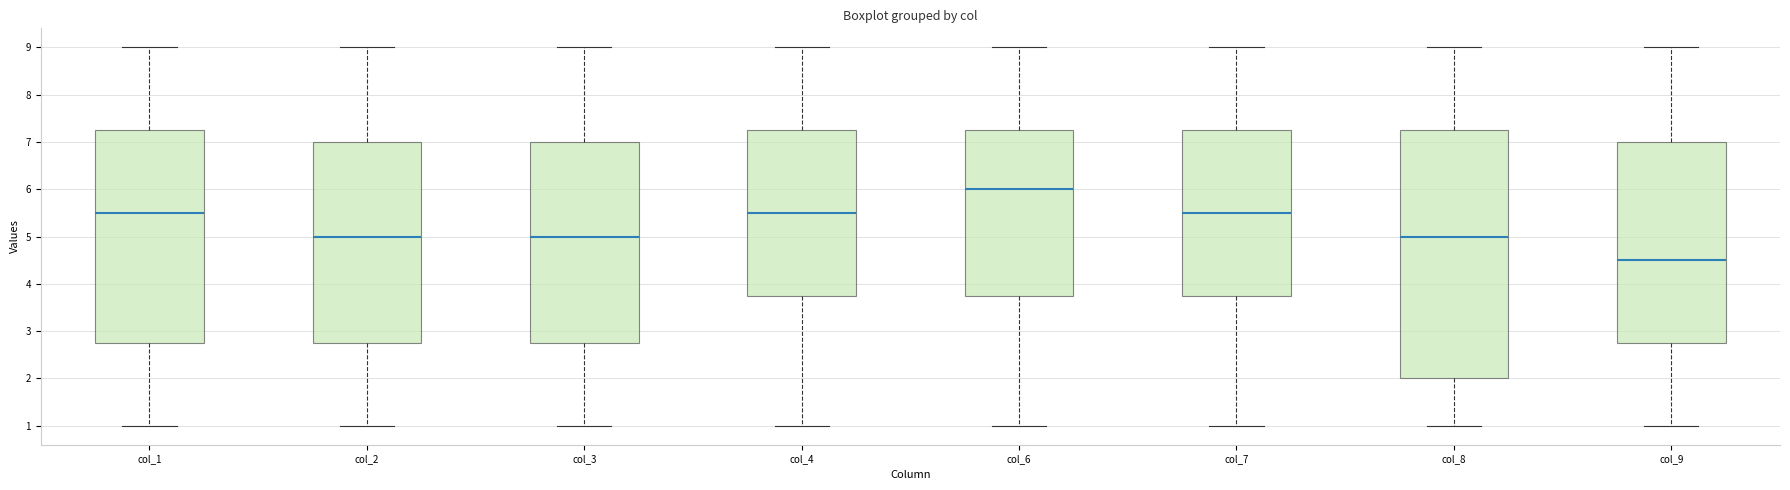

Reading left to right, transcribe this box plot: for each box, give where its median line is, the range the box spans, and where its two whiskers end, as read against the y-axis. The values are not printed on the chart, so give them approximately, as read against the axis.

col_1: median 5.5, box 2.8 to 7.3, whiskers 1.0 to 9.0
col_2: median 5.0, box 2.8 to 7.0, whiskers 1.0 to 9.0
col_3: median 5.0, box 2.8 to 7.0, whiskers 1.0 to 9.0
col_4: median 5.5, box 3.8 to 7.3, whiskers 1.0 to 9.0
col_6: median 6.0, box 3.8 to 7.3, whiskers 1.0 to 9.0
col_7: median 5.5, box 3.8 to 7.3, whiskers 1.0 to 9.0
col_8: median 5.0, box 2.0 to 7.3, whiskers 1.0 to 9.0
col_9: median 4.5, box 2.8 to 7.0, whiskers 1.0 to 9.0